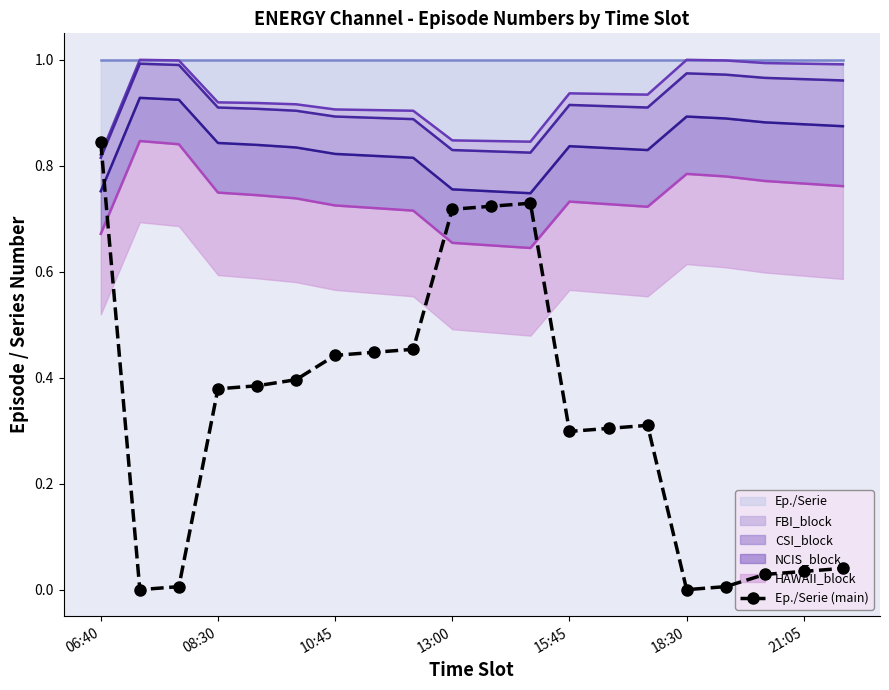

Reading right to left, transcribe all the data shown in this chart.

0.0	0.0	0.0	0.0	0.0	0.3	0.3	0.3	0.7	0.7	0.7	0.5	0.4	0.4	0.4	0.4	0.4	0.0	0.0	0.8